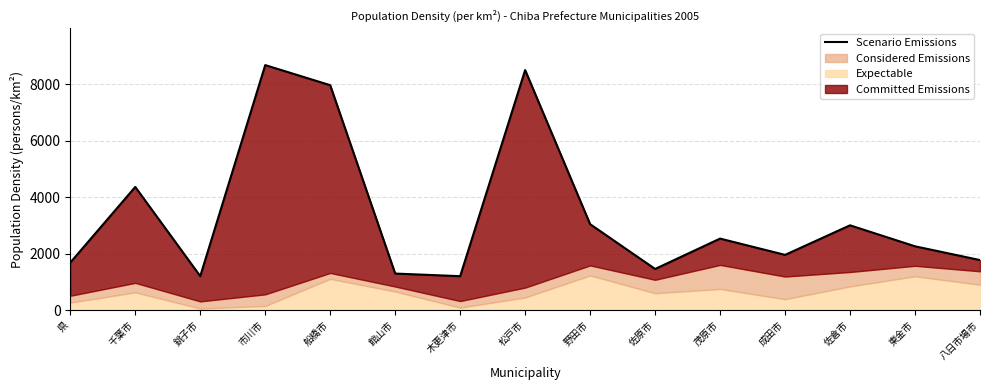

List the labels in order of value, largest first.

市川市, 松戸市, 船橋市, 千葉市, 野田市, 佐倉市, 茂原市, 東金市, 成田市, 八日市場市, 県, 佐原市, 館山市, 銚子市, 木更津市